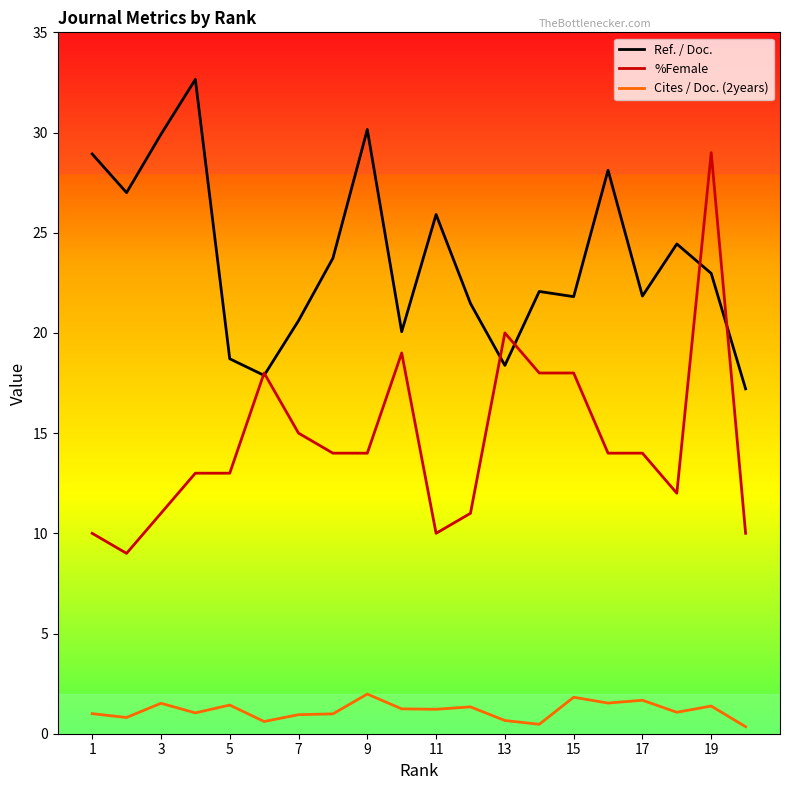

What is the lowest value of the Ref. / Doc. series?

17.2